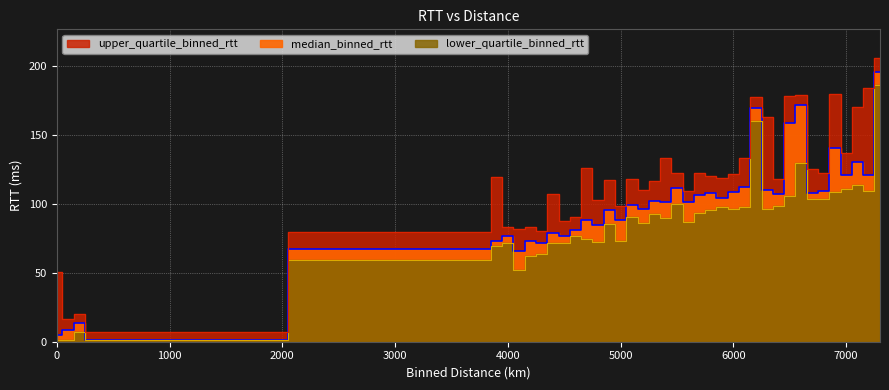

What are all the series names shown in the legend?

median_binned_rtt, lower_quartile_binned_rtt, upper_quartile_binned_rtt